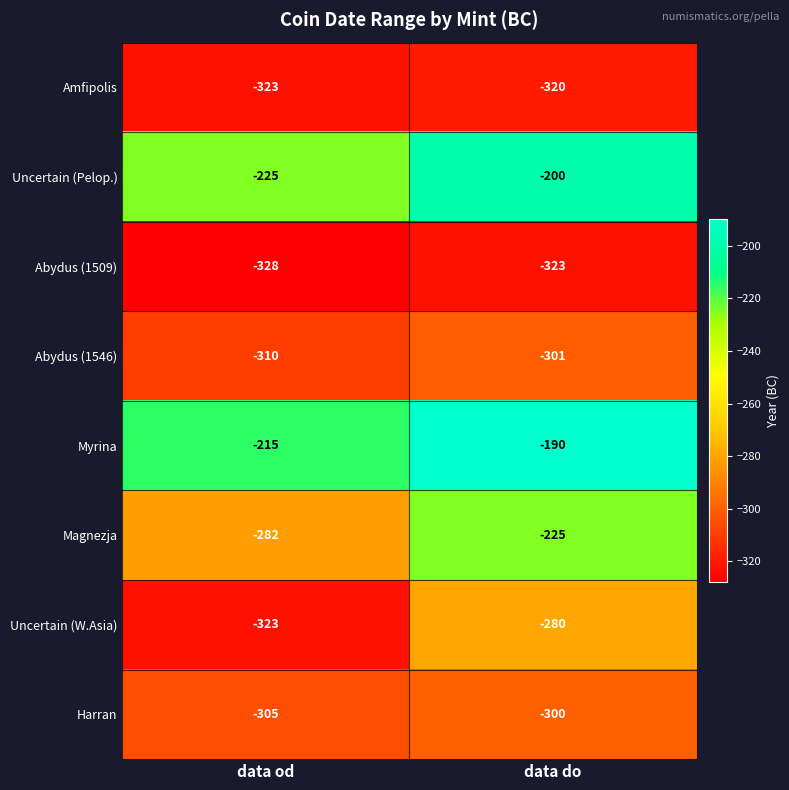

What is the sum of the Uncertain (Pelop.) values at data do and data od?

-425